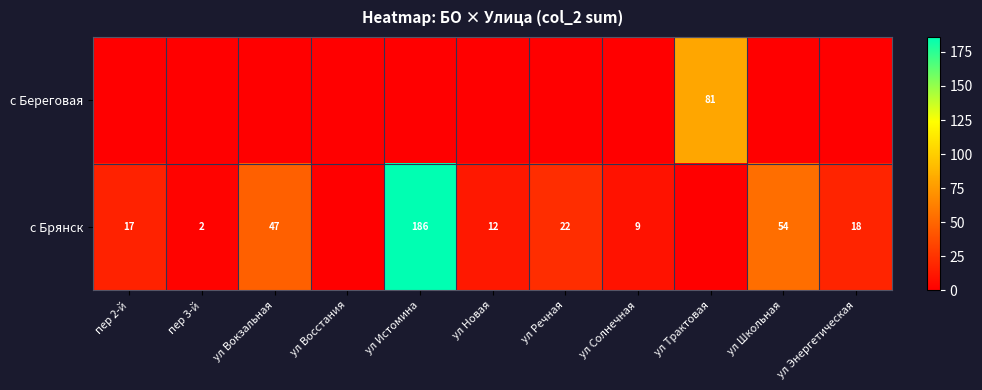

What is the sum of the с Брянск values at ул Энергетическая and ул Речная?

40